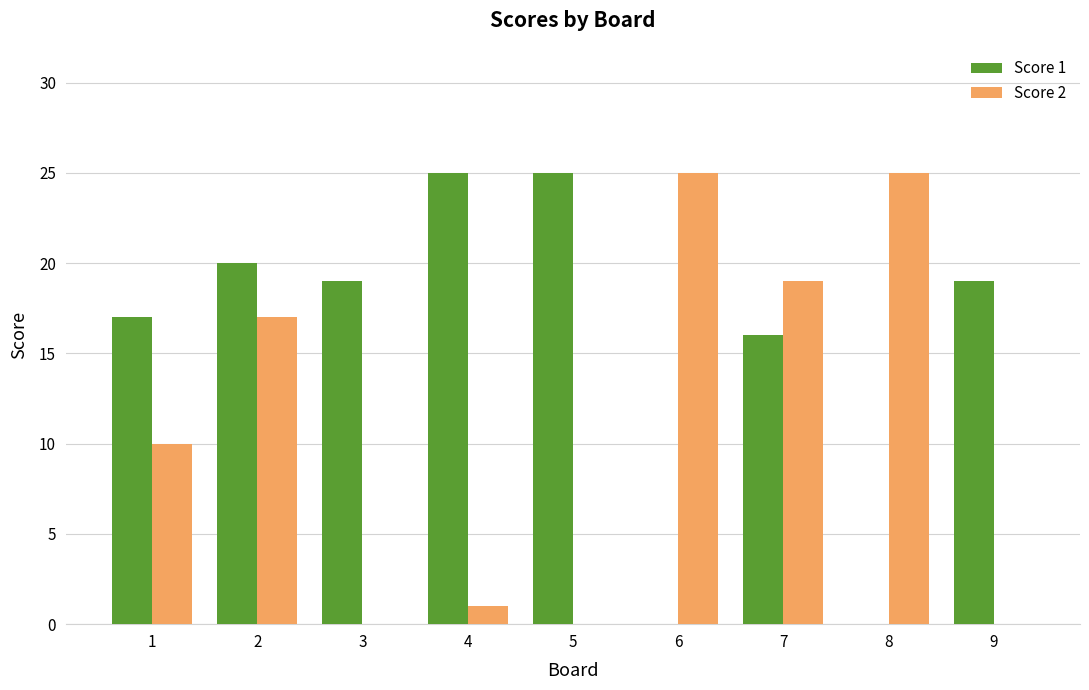

Count the number of data series in this chart.

2